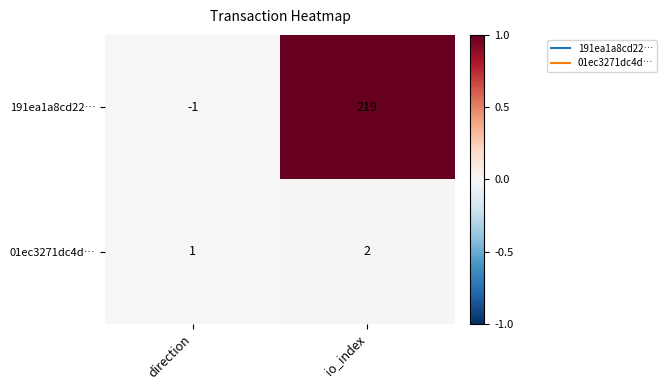

What is the sum of the 01ec3271dc4d… values at direction and io_index?

3